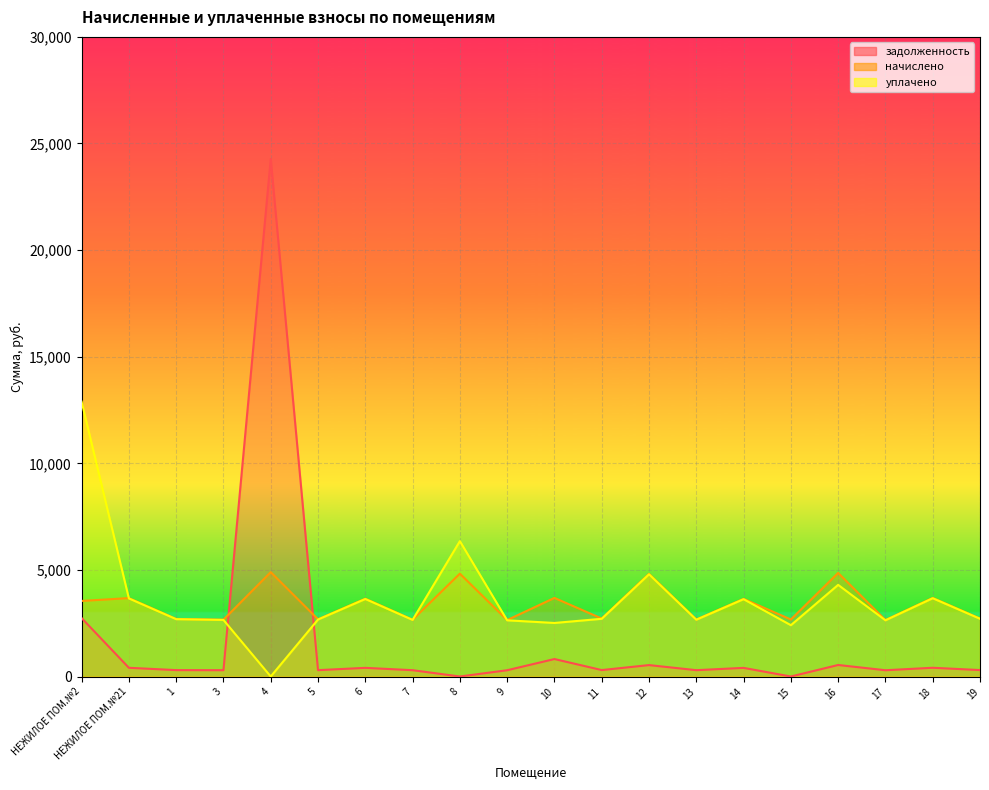

What is the highest value of the начислено series?

4894.6